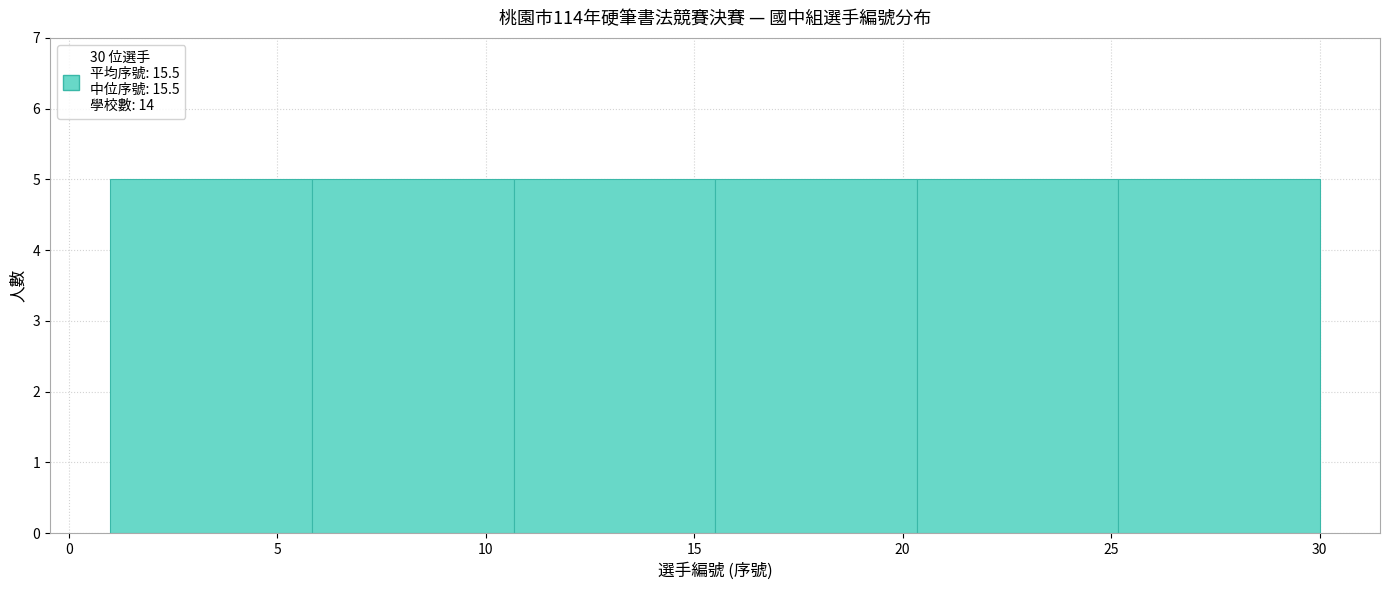

Reading left to right, list every bar in this chart as the range it spans on the x-axis followed by its height. Neither the bar edges nor the heights are printed on the chart, so give them approximately, as read against the axes.

1.0 to 6.0: 5
6.0 to 10.5: 5
10.5 to 15.5: 5
15.5 to 20.5: 5
20.5 to 25.0: 5
25.0 to 30.0: 5